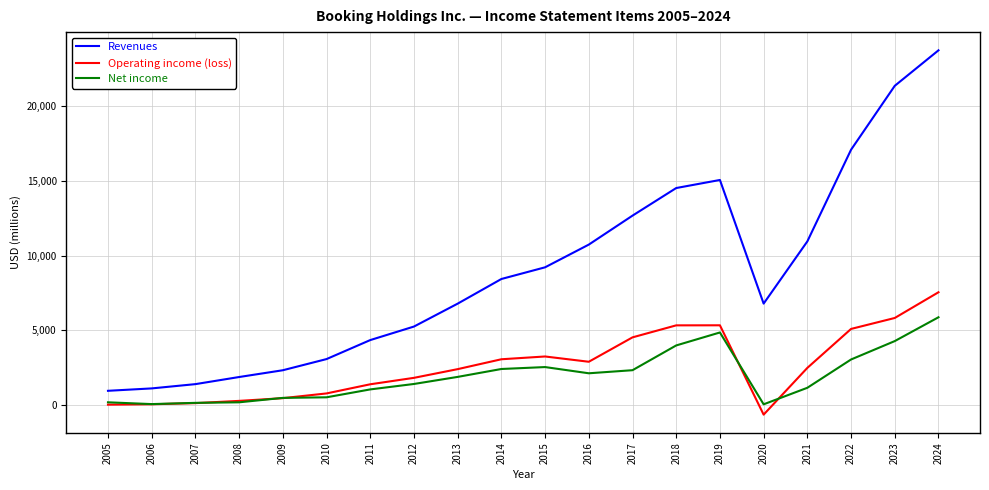

What is the smallest value displayed?

-631